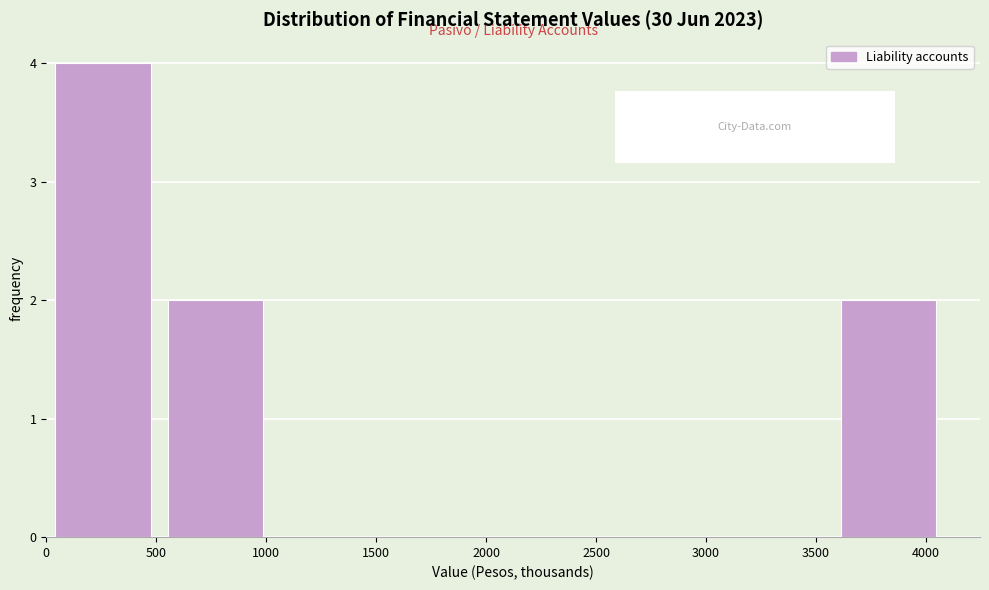

How tall is the bar that spans 500 to 1000 on the x-axis? Neither the bar edges nor the heights are printed on the chart, so give them approximately, as read against the axes.

2